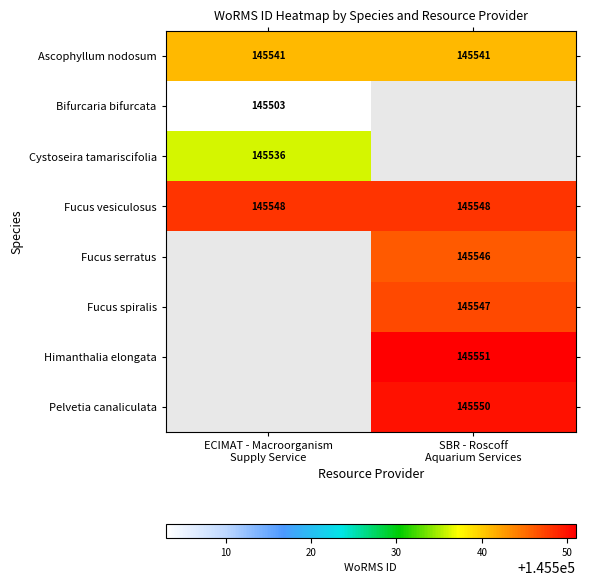

What is the sum of all Ascophyllum nodosum values?

291082